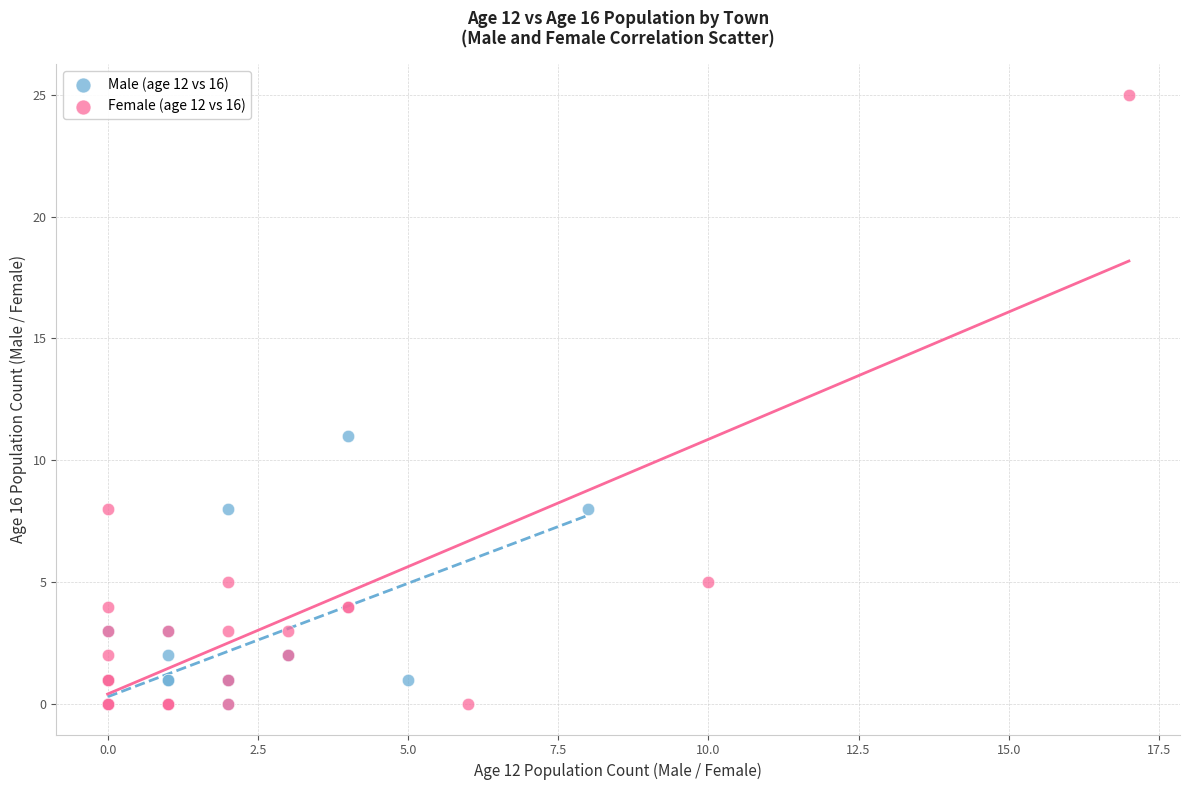

Which series contains the highest Y value?

Female (age 12 vs 16)